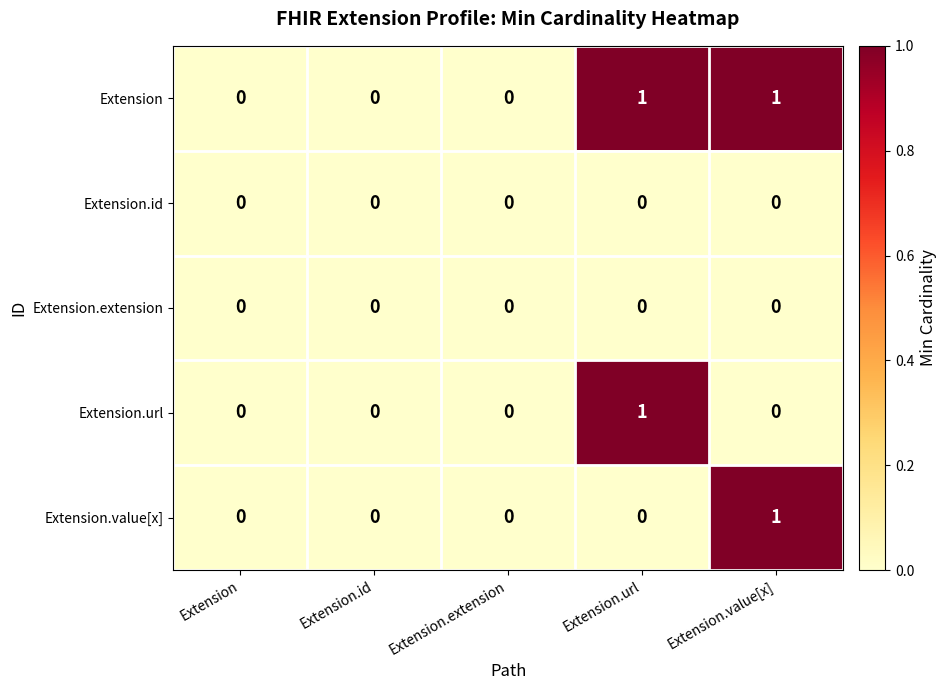

The value of Extension.url at Extension.id is 1. True or false?

False